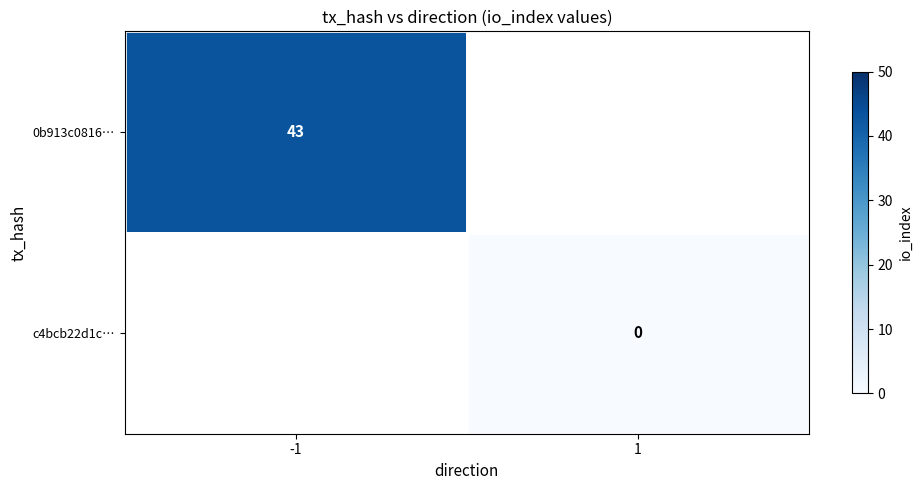

True or false: 0b913c0816… has a value of 43 at -1.

True